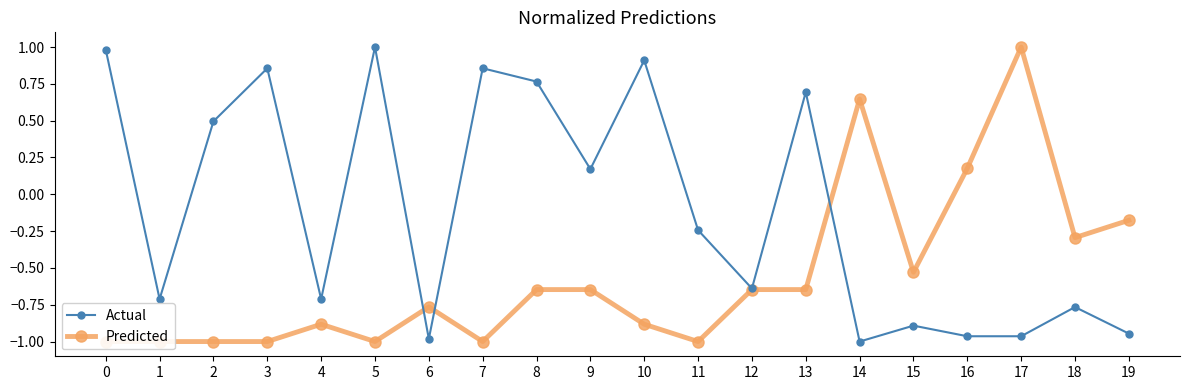

Reading left to right, extract all data points from this chart.

Actual: 0=1.0	1=-0.7	2=0.5	3=0.9	4=-0.7	5=1.0	6=-1.0	7=0.9	8=0.8	9=0.2	10=0.9	11=-0.2	12=-0.6	13=0.7	14=-1.0	15=-0.9	16=-1.0	17=-1.0	18=-0.8	19=-0.9
Predicted: 0=-1.0	1=-1.0	2=-1.0	3=-1.0	4=-0.9	5=-1.0	6=-0.8	7=-1.0	8=-0.6	9=-0.6	10=-0.9	11=-1.0	12=-0.6	13=-0.6	14=0.6	15=-0.5	16=0.2	17=1.0	18=-0.3	19=-0.2